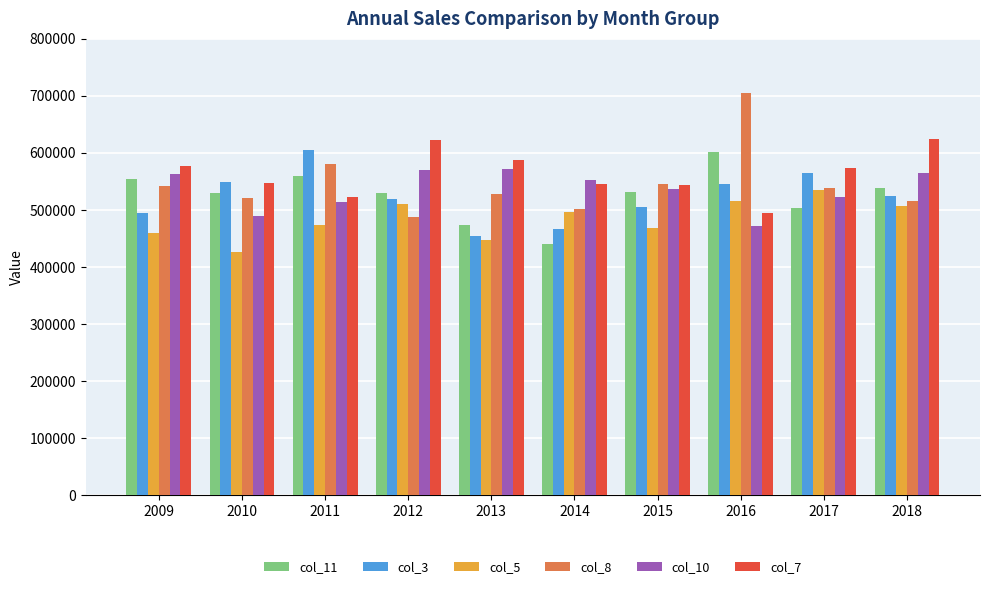

Which series has the widest spread of values?

col_8